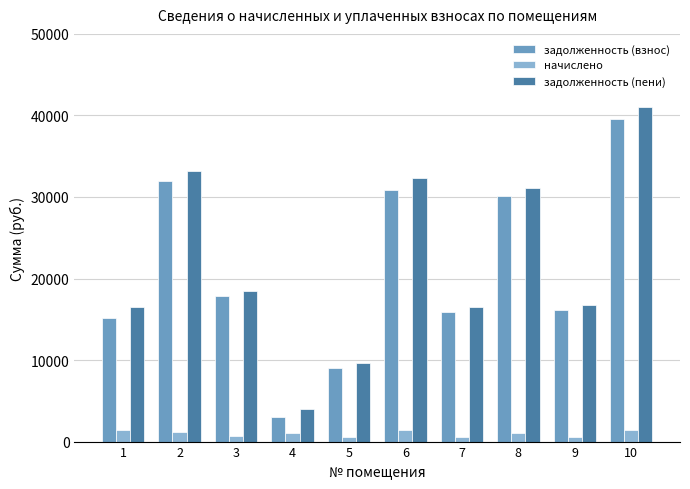

At which label does задолженность (пени) reach its peak?

10